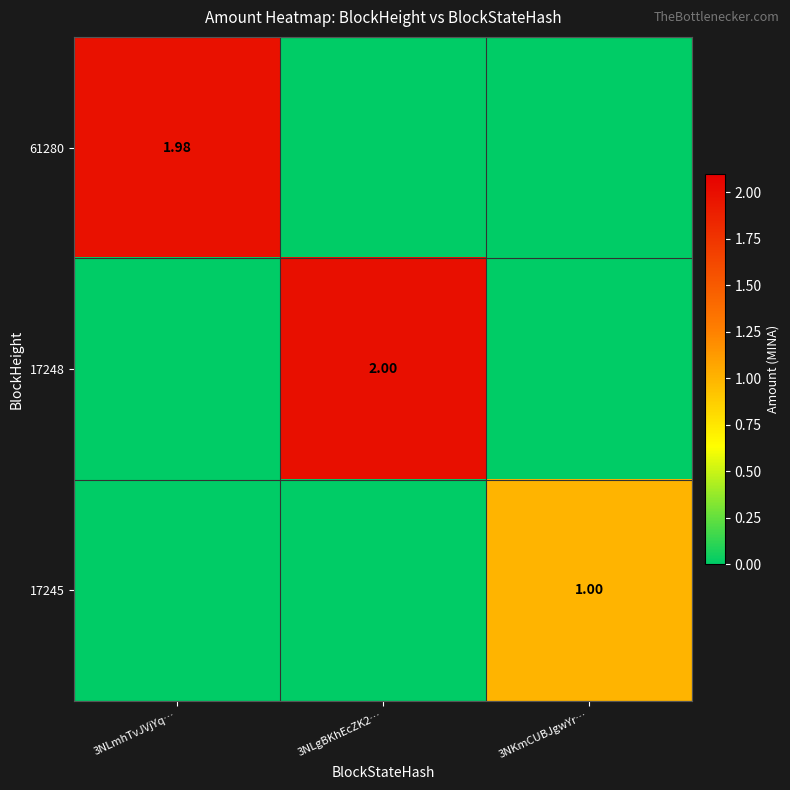

How many values in 17245 are above zero?

1